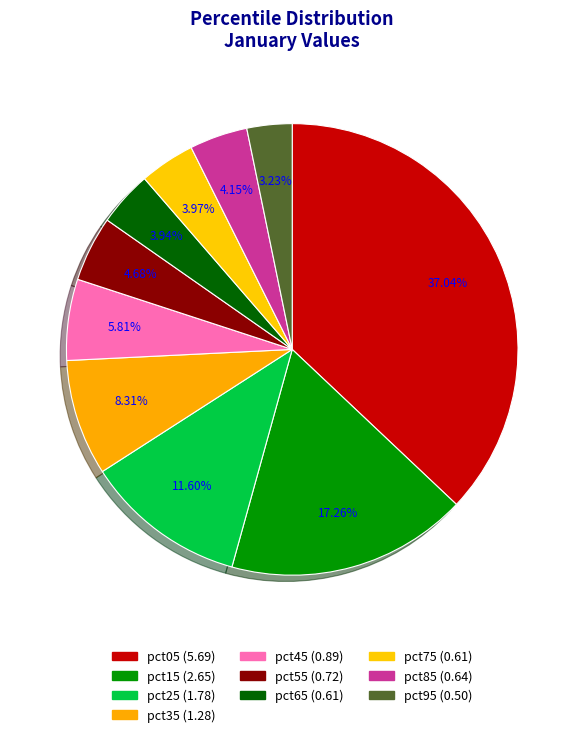

Rank the categories by value from highest to lowest.

pct05, pct15, pct25, pct35, pct45, pct55, pct85, pct75, pct65, pct95